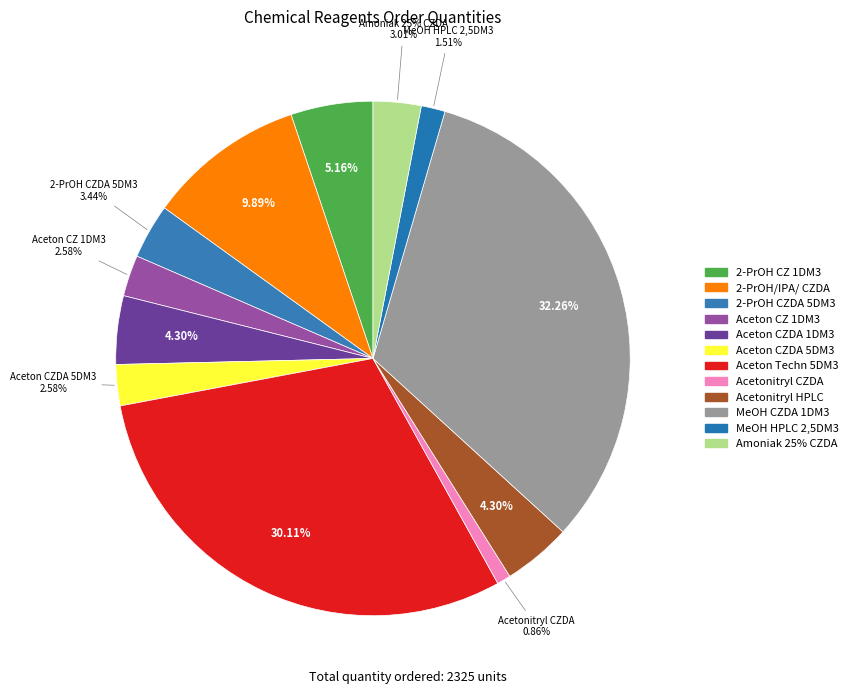

The 2-PROPANOL CZDA-OP. 1DM3 slice represents 2% of the pie. True or false?

False